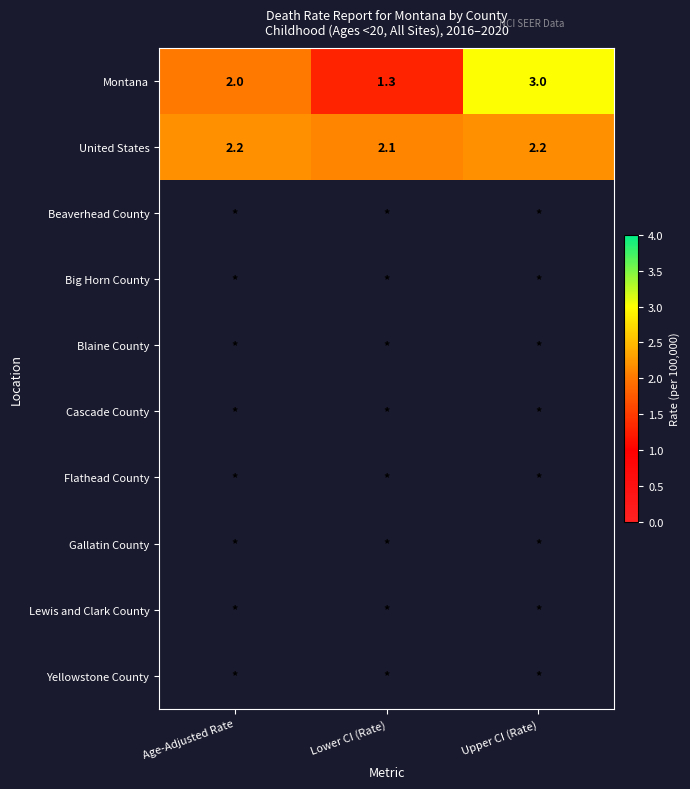

Count the Montana values in the range 1 to 3.

3